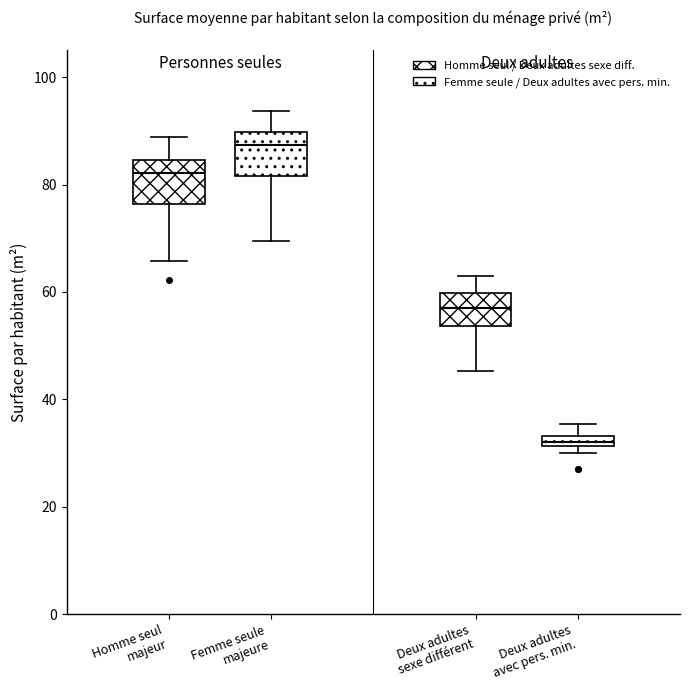

Which box has the highest median line?

Femme seule majeure